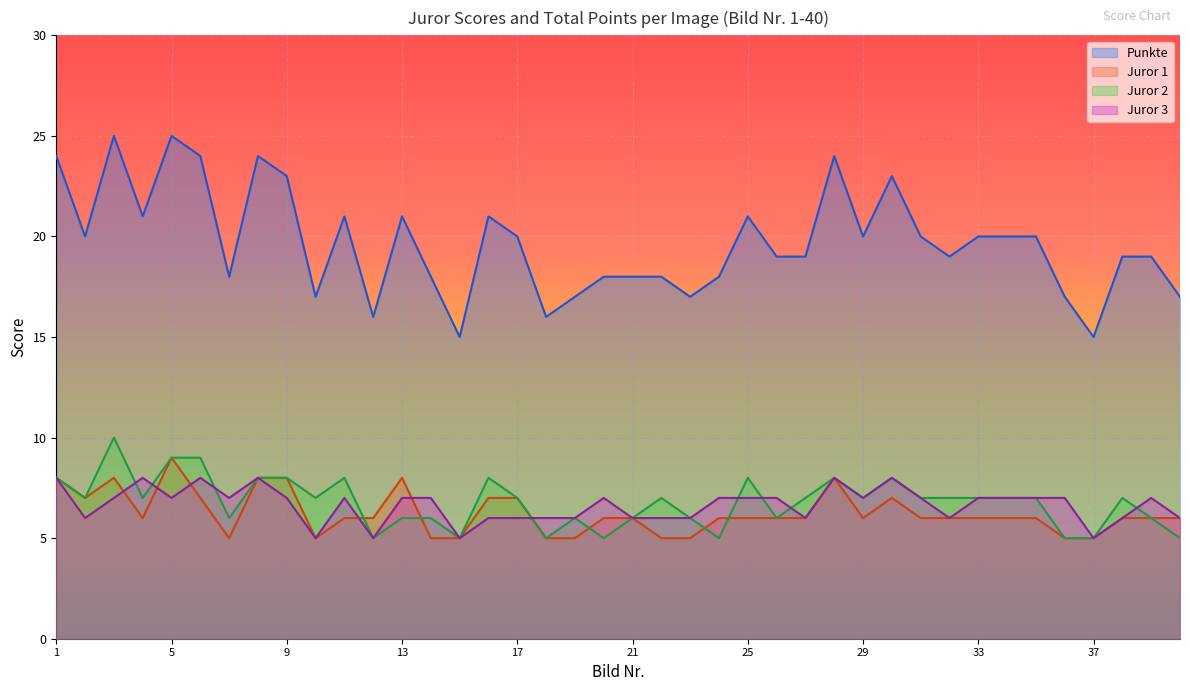

At which category is the sum across all series the highest?

3